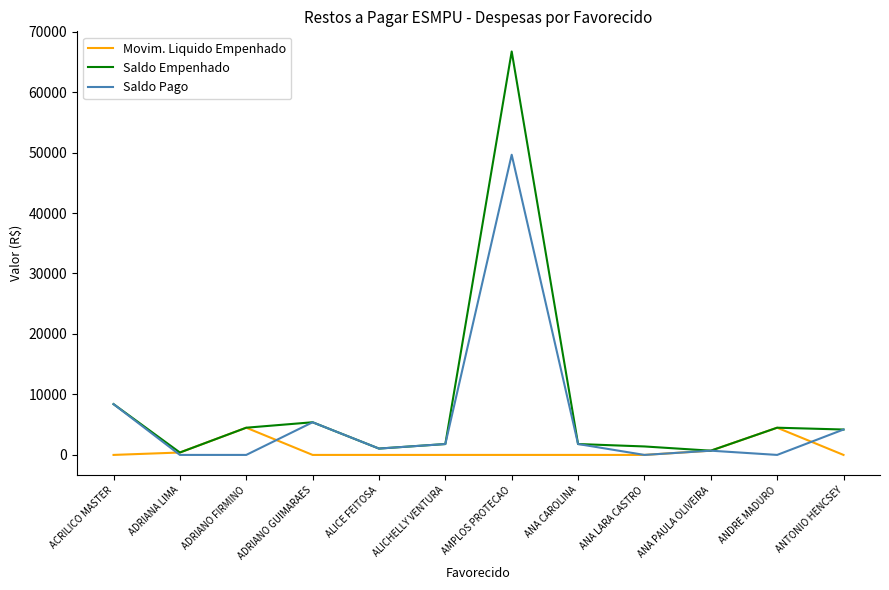

Reading right to left, transcribe all the data shown in this chart.

Movim. Liquido Empenhado: 0.0	4500.0	700.0	0.0	0.0	0.0	0.0	0.0	0.0	4500.0	399.0	0.0
Saldo Empenhado: 4200.0	4500.0	700.0	1400.0	1800.0	66707.9	1800.0	1050.0	5400.0	4500.0	399.0	8400.0
Saldo Pago: 4200.0	0.0	700.0	0.0	1800.0	49636.0	1800.0	1050.0	5400.0	0.0	0.0	8400.0